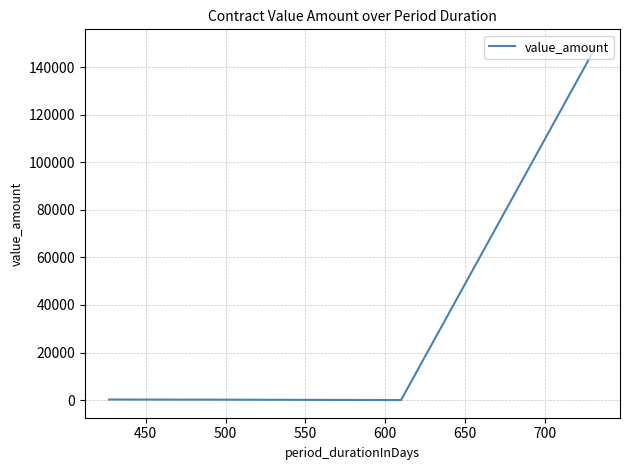

How many interior local valleys (lower than both neighbors) does the data have?

1